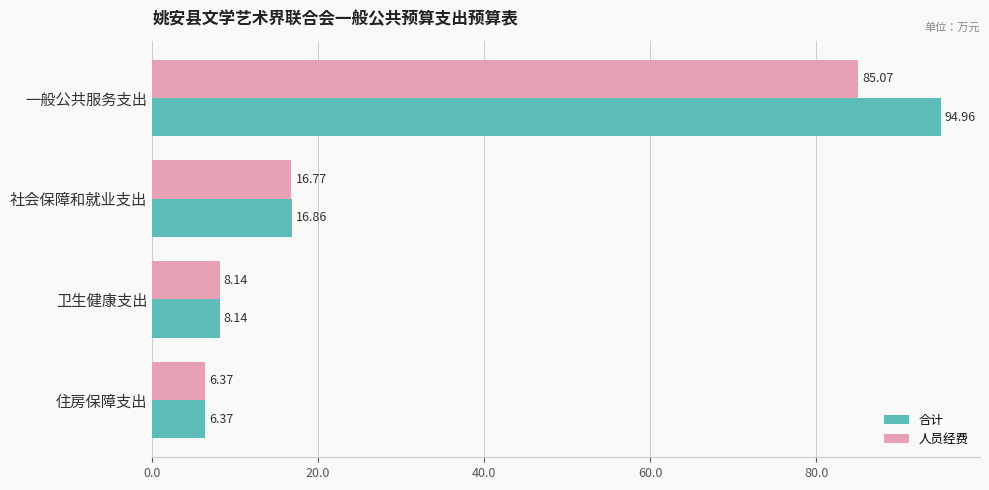

What is the difference between the maximum and minimum values in the 合计 series?

88.6